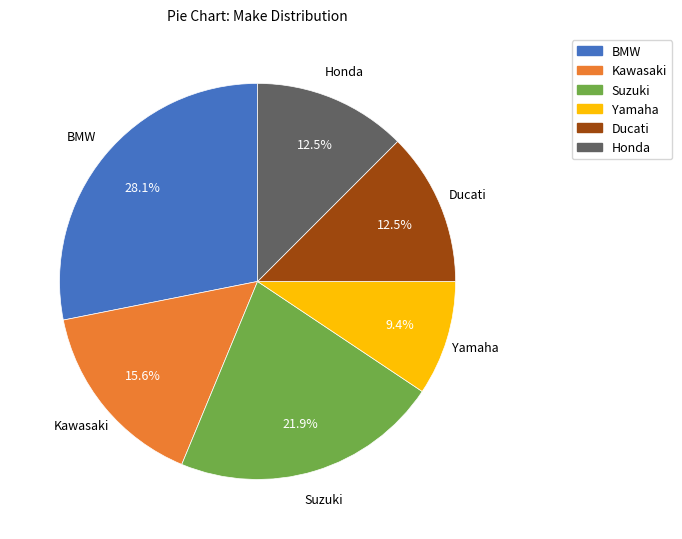

Is there any slice that represents more than half of the pie?

No